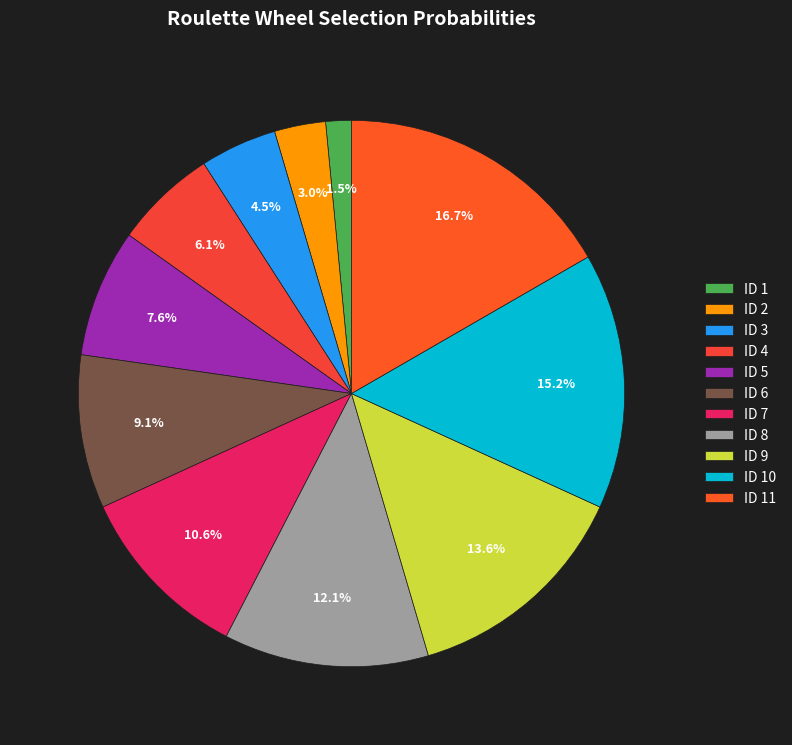

Between ID 8 and ID 6, which is larger?

ID 8